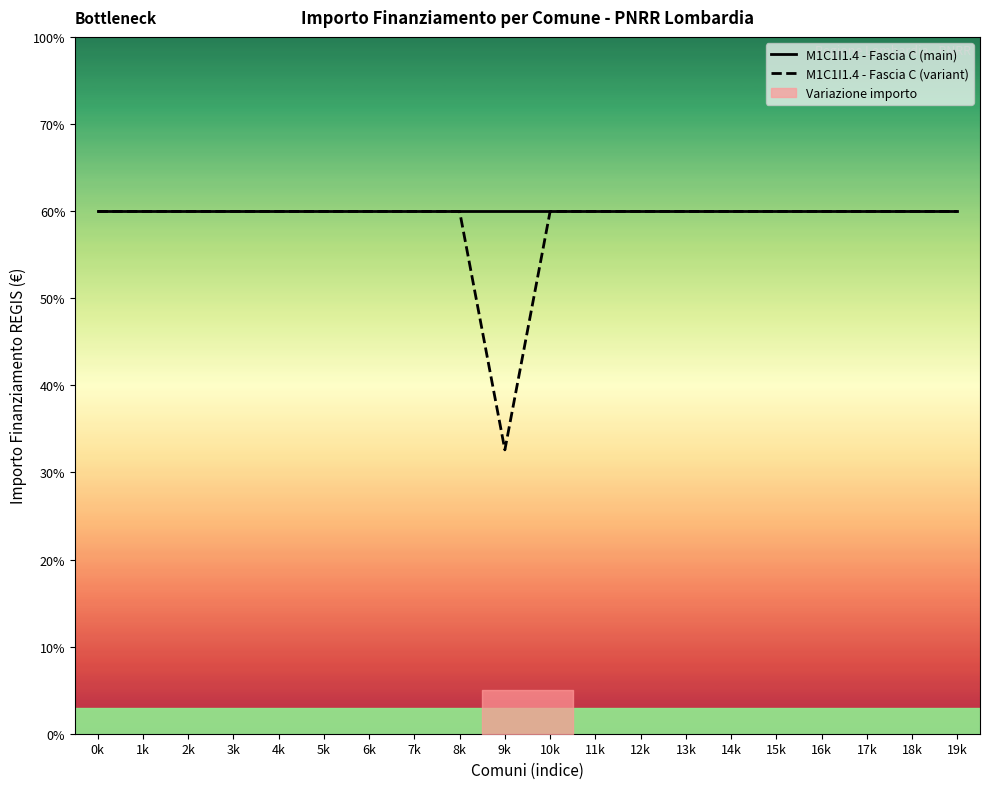

True or false: M1C1I1.4 - Fascia C (variant) has a value of 23837 at 11k.

False